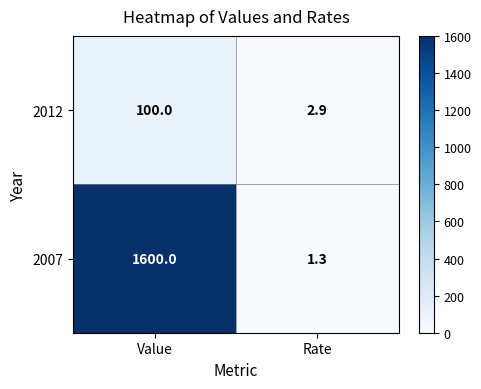

How many data points in 2012 are less than 100?

1